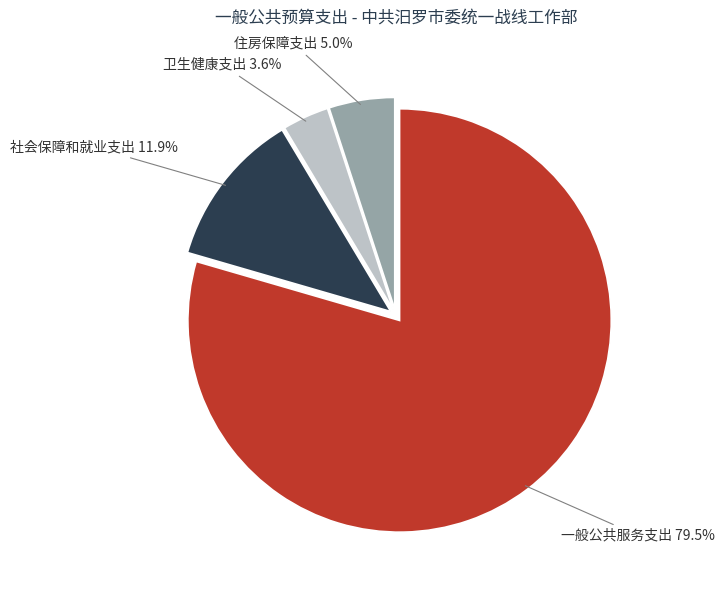

Is there any slice that represents more than half of the pie?

Yes